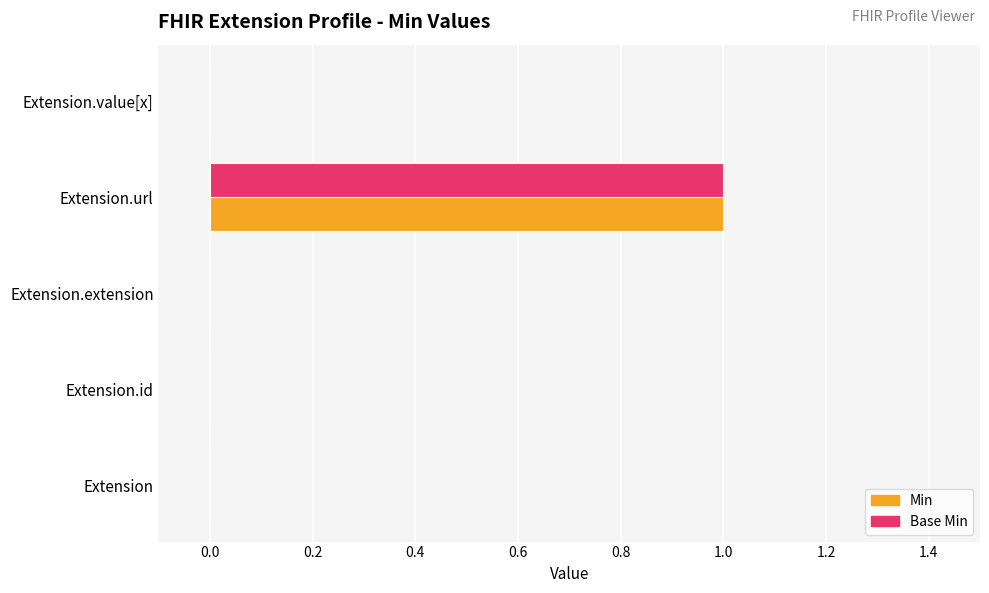

At which category is the sum across all series the highest?

Extension.url